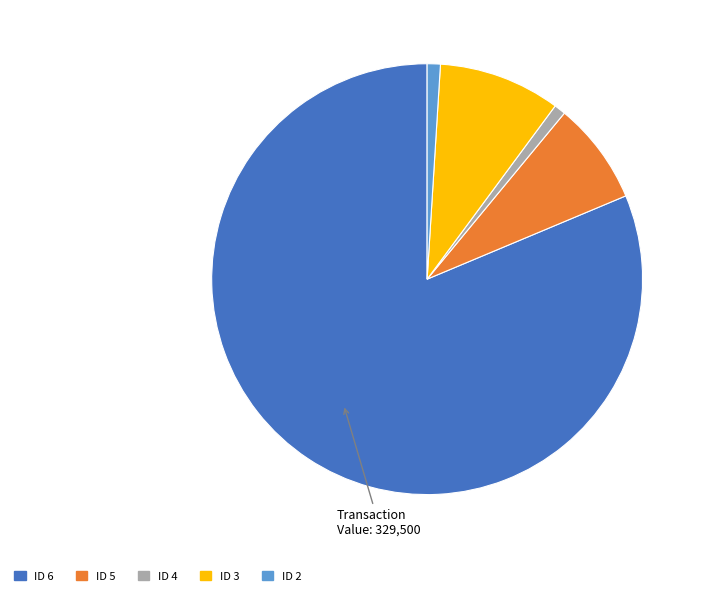

The ID 4 slice represents 1% of the pie. True or false?

True